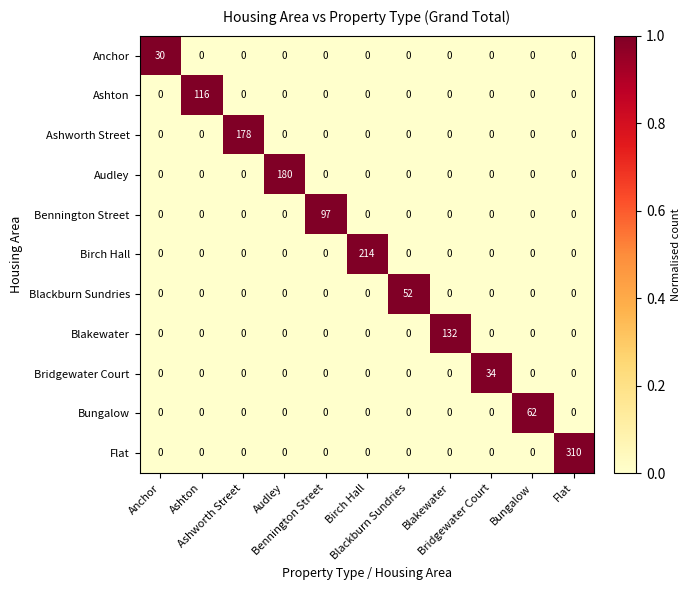

At how many categories does at least one series exceed 167?

4